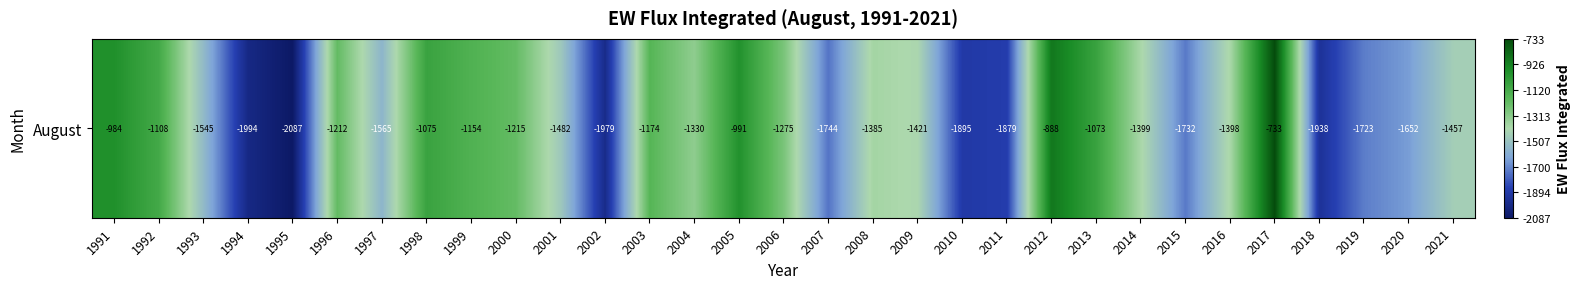

What is the difference between the second highest and second lowest values?

1105.5